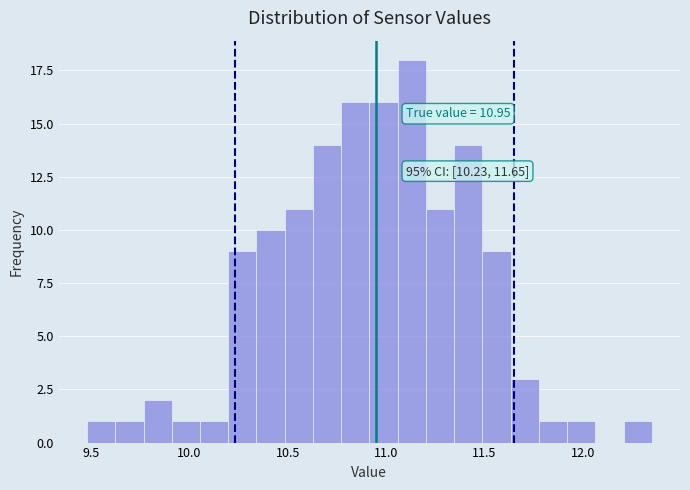

Read against the x-axis, roughly where is the centre of the tallest bar?

11.15